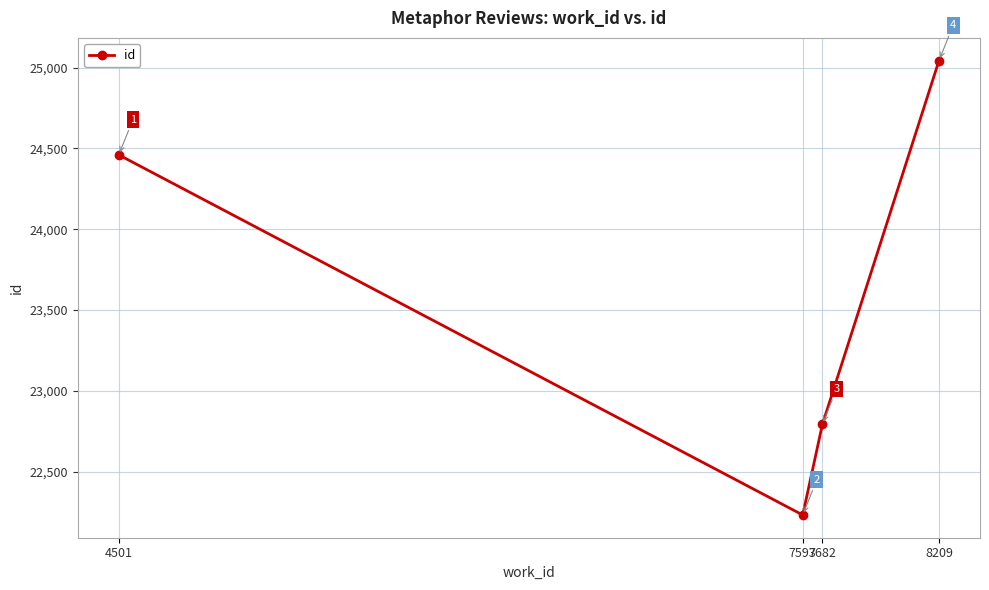

What value does the data have at 4501?

24460